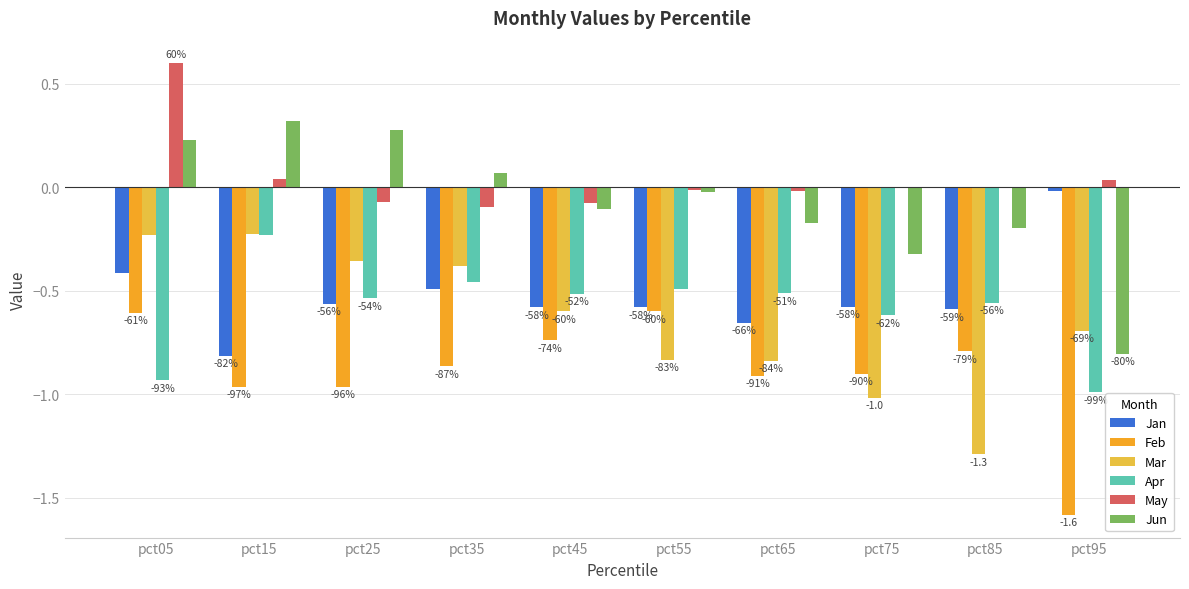

What is the difference between the Feb values at pct45 and pct25?

0.2